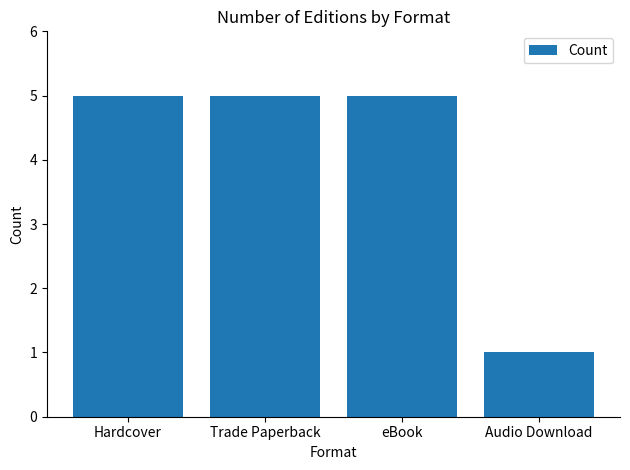

Is it true that the value at eBook is 5?

True